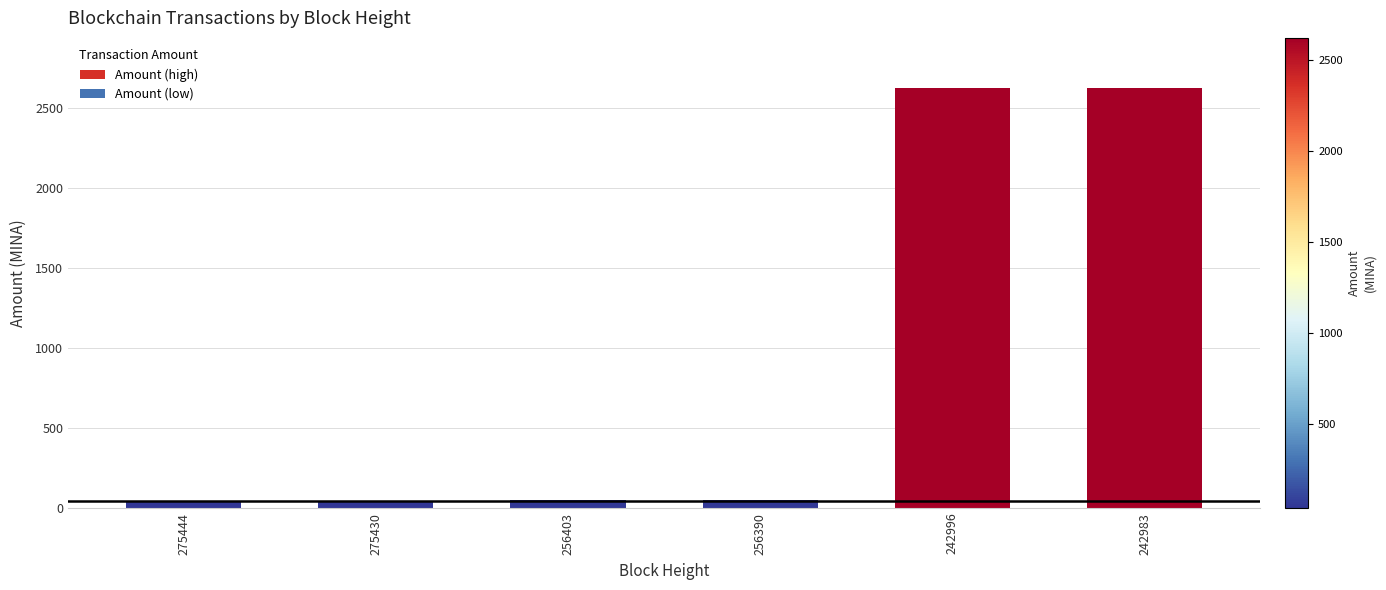

What is the difference between the values at 275430 and 256403?

13.0